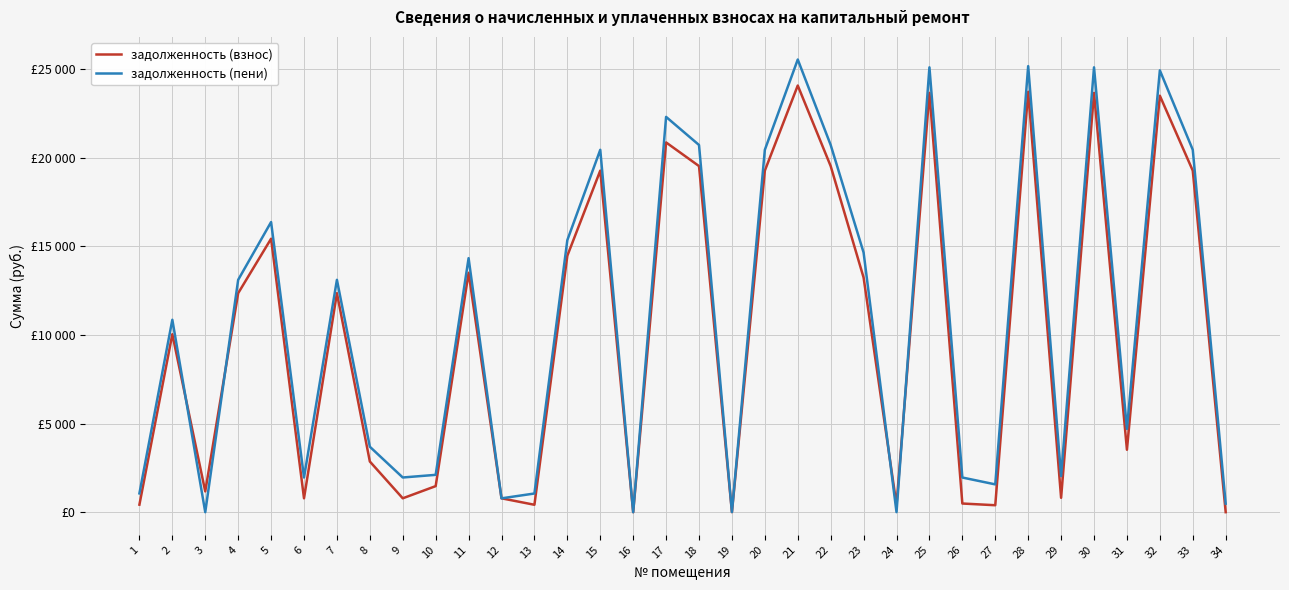

Which series ends up on top after the final intersection of задолженность (пени) and задолженность (взнос)?

задолженность (пени)